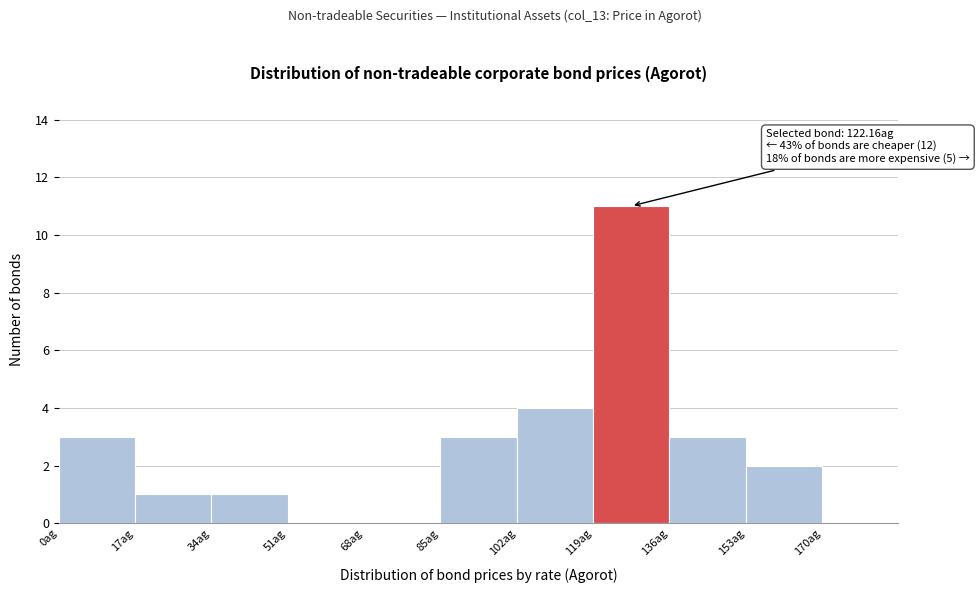

Over which range of the x-axis is the bar tallest?

119 to 136